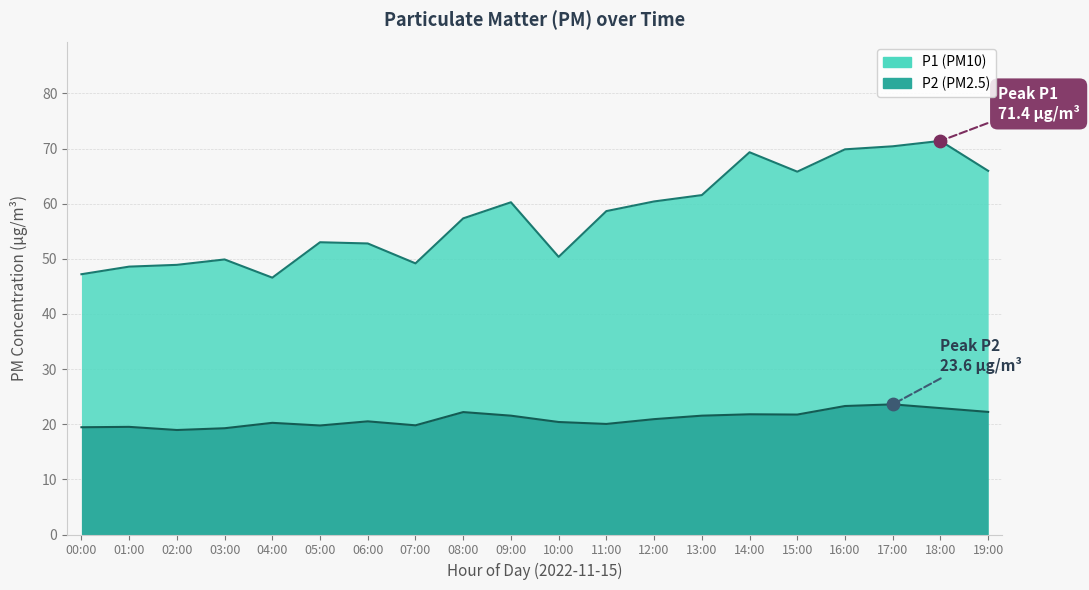

What is the total value across all series at 15:00?

87.5